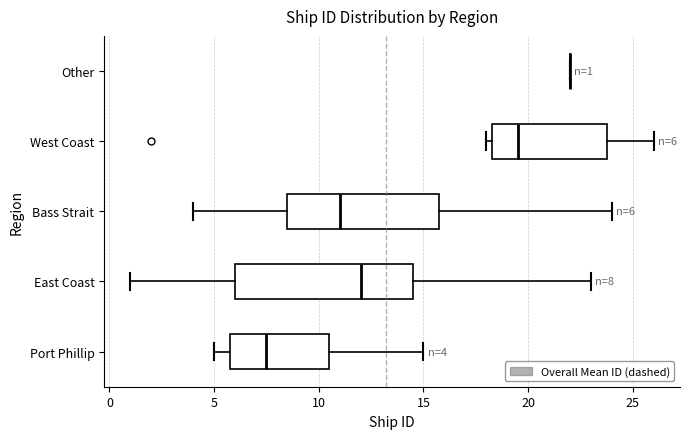

Which box is the widest, from its left edge to its right edge?

East Coast